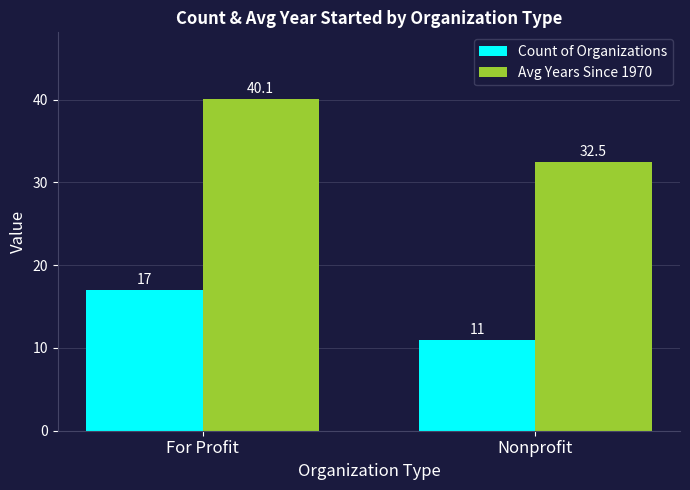

Which series has the largest range (max minus min)?

Avg Years Since 1970